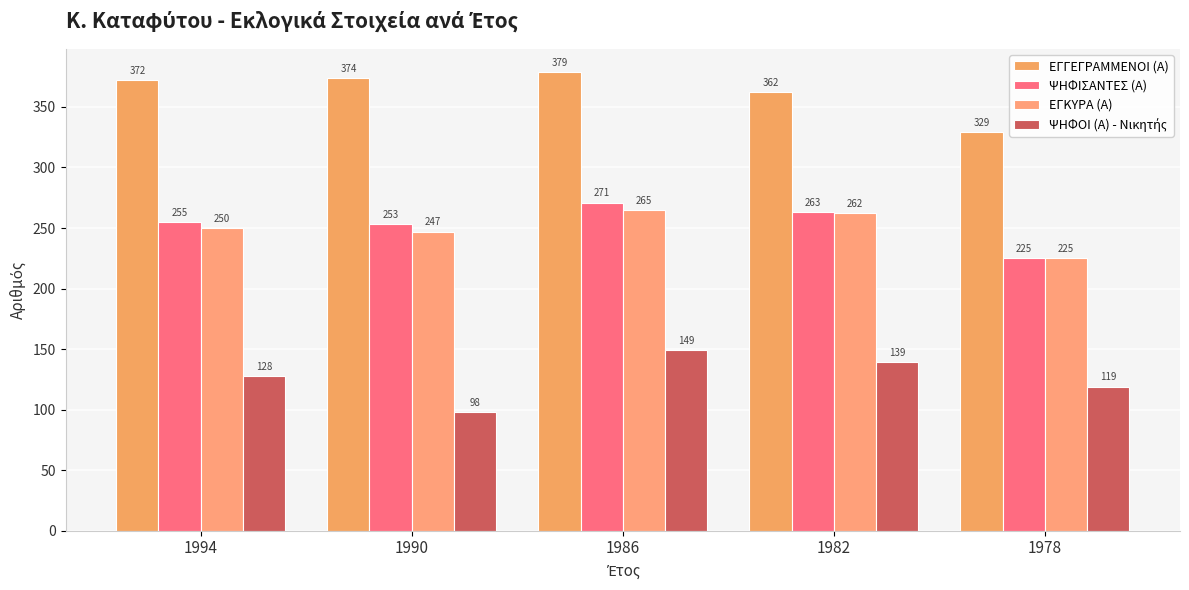

At how many categories does at least one series exceed 291?

5